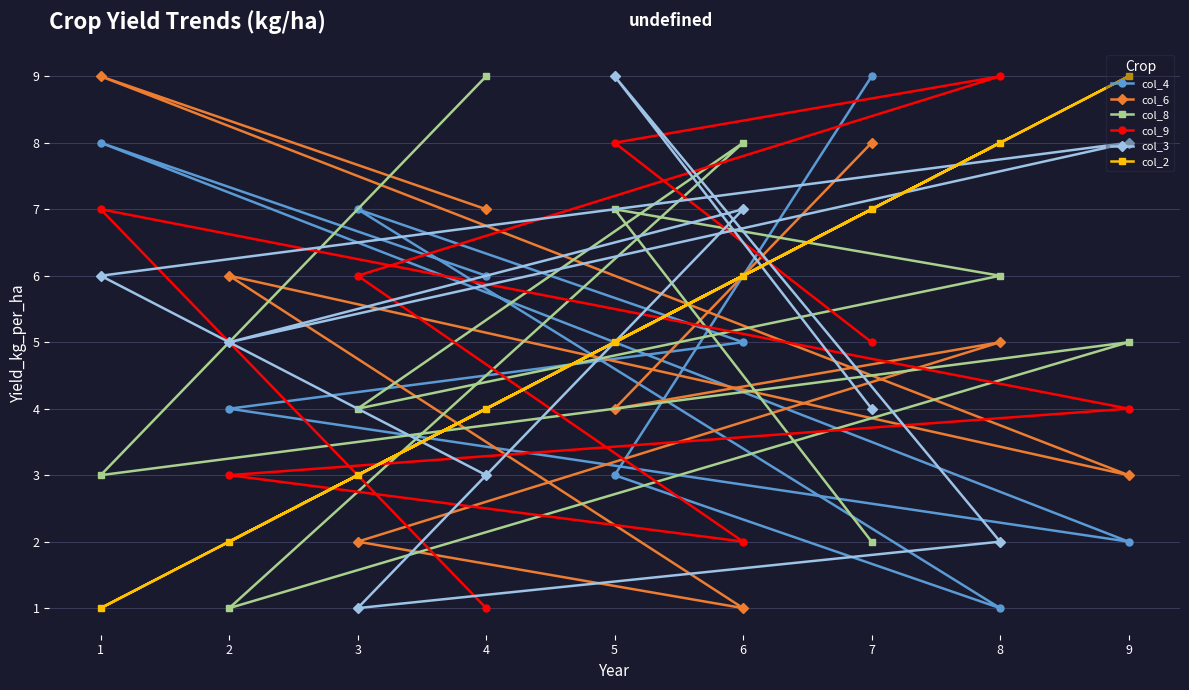

What is the difference between the highest and lowest values at 6?

7